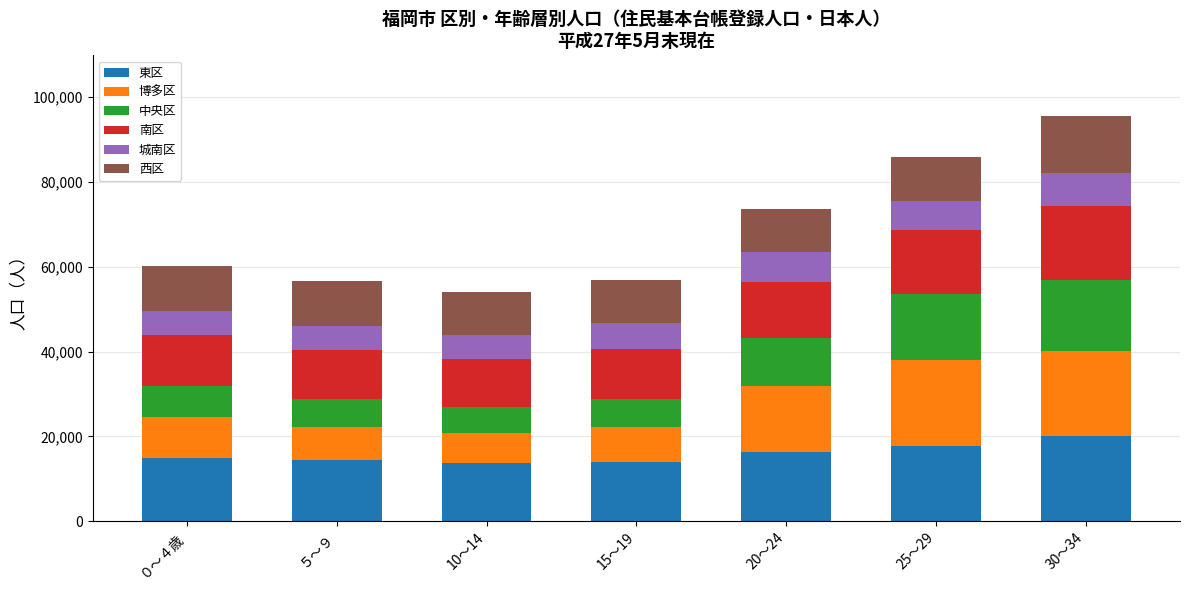

At how many categories does at least one series exceed 10311?

7